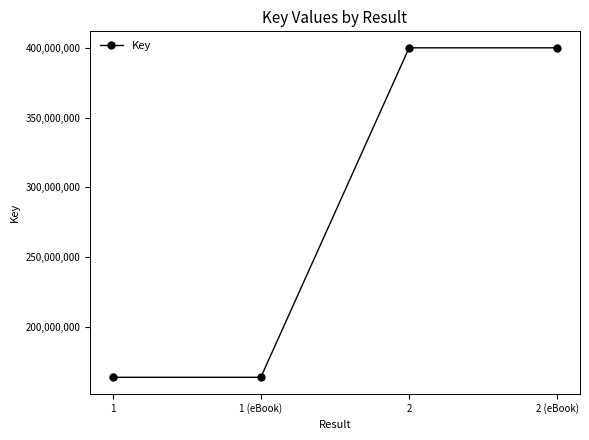

Count the values in the range 163736274 to 400094893.

4